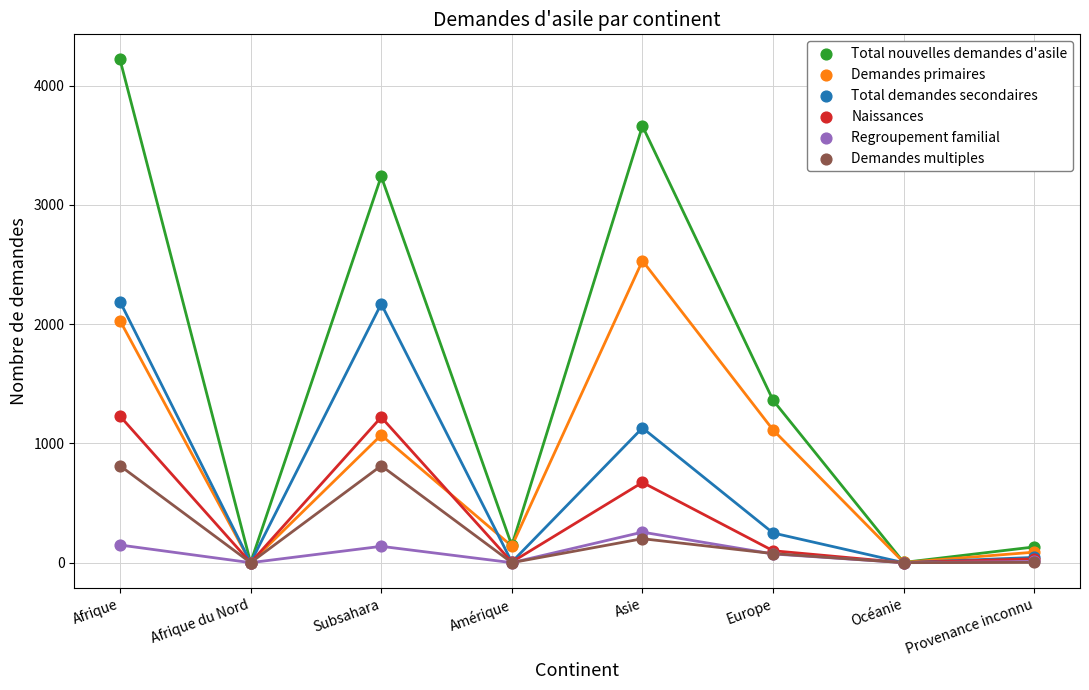

Which series contains the highest Y value?

Total nouvelles demandes d'asile